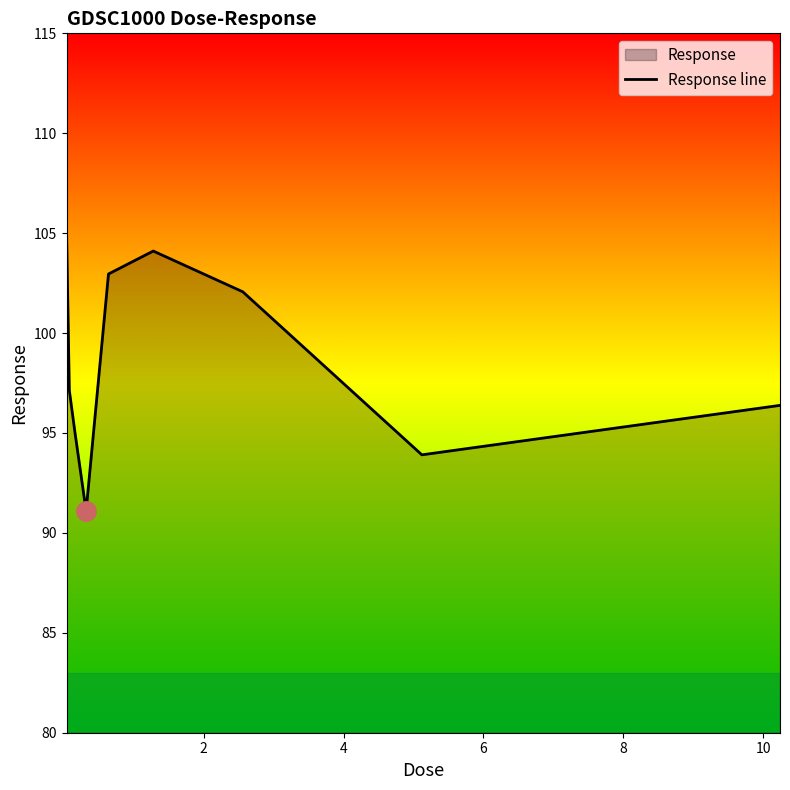

How many interior local peaks (higher than both neighbors) does the data have?

1